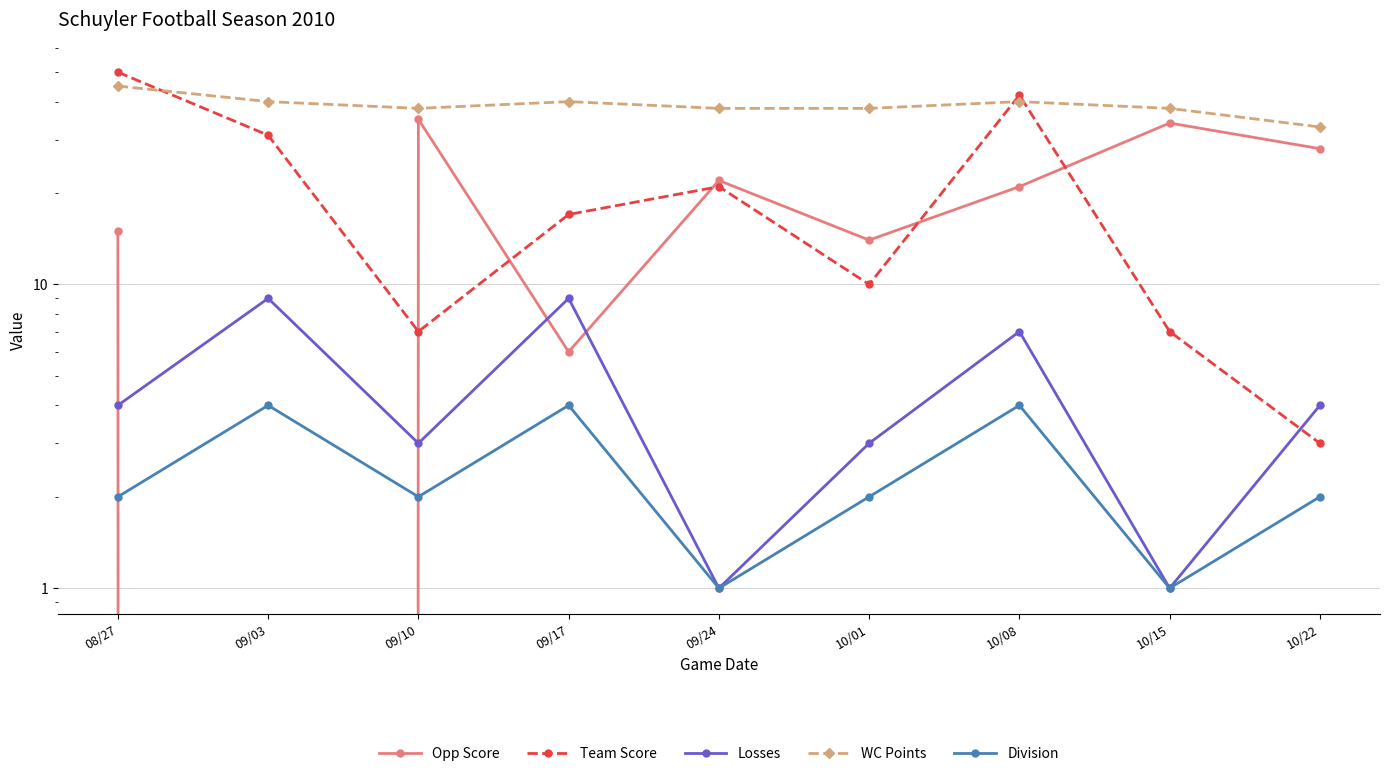

True or false: Losses has a value of 13 at 09/03.

False